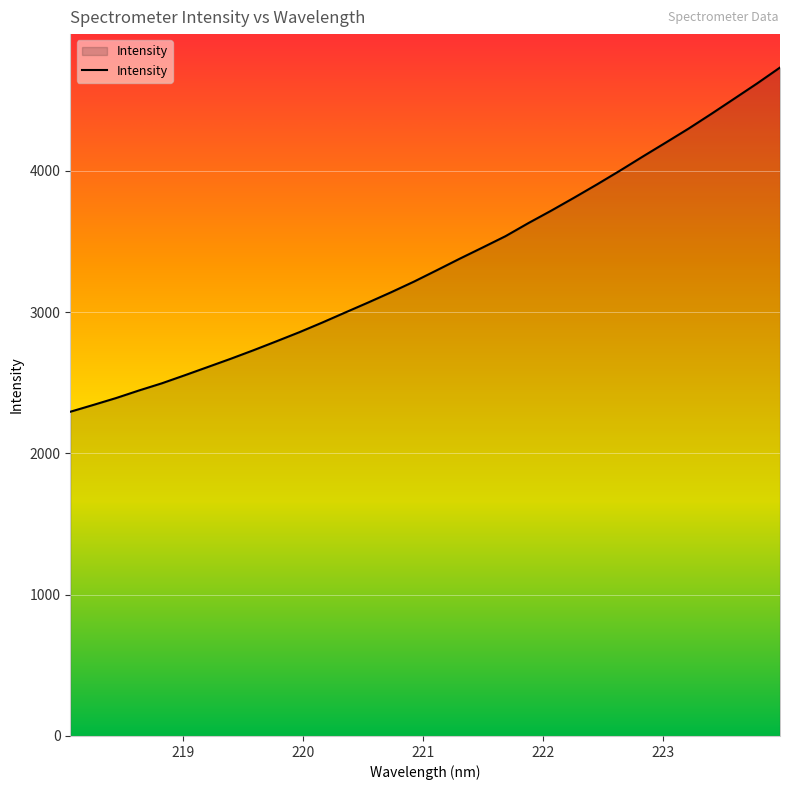

What is the difference between the maximum and minimum values?

2435.7